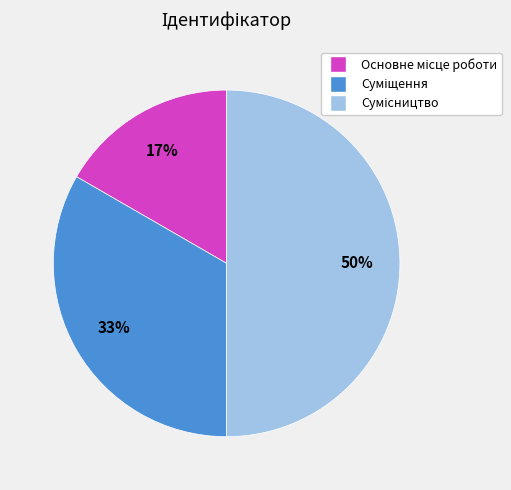

To the nearest percent, what is the difference between the largest and smallest slice percentages?

33%